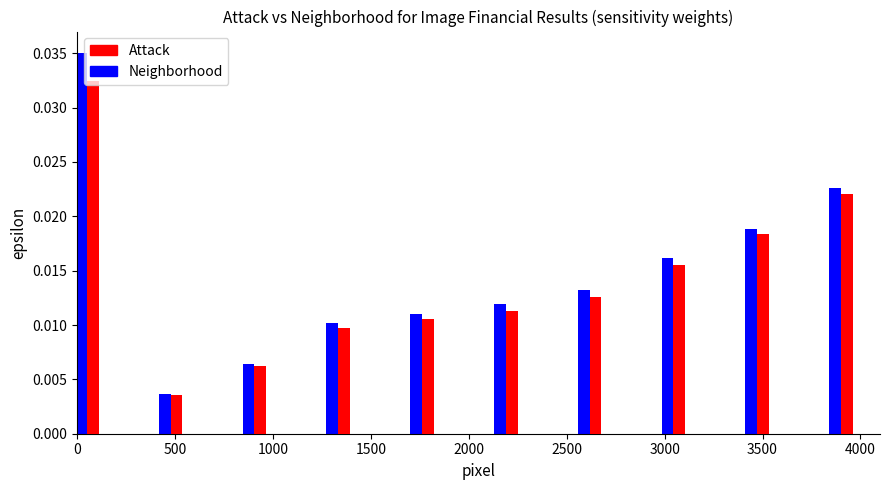

Which series has the largest total across all categories?

Neighborhood